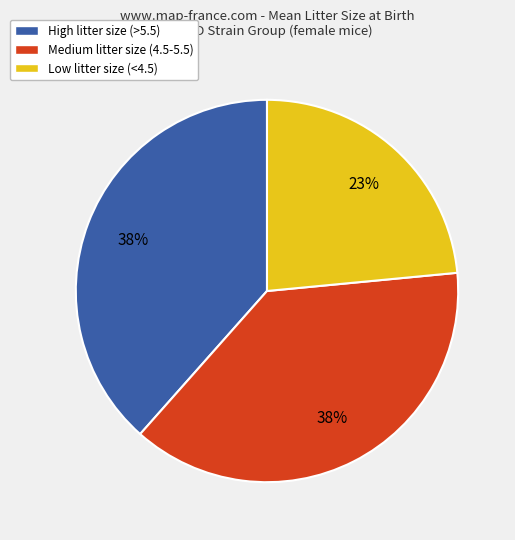

Approximately how many times larger is the value at High litter size (>5.5) compared to Medium litter size (4.5-5.5)?

1.0